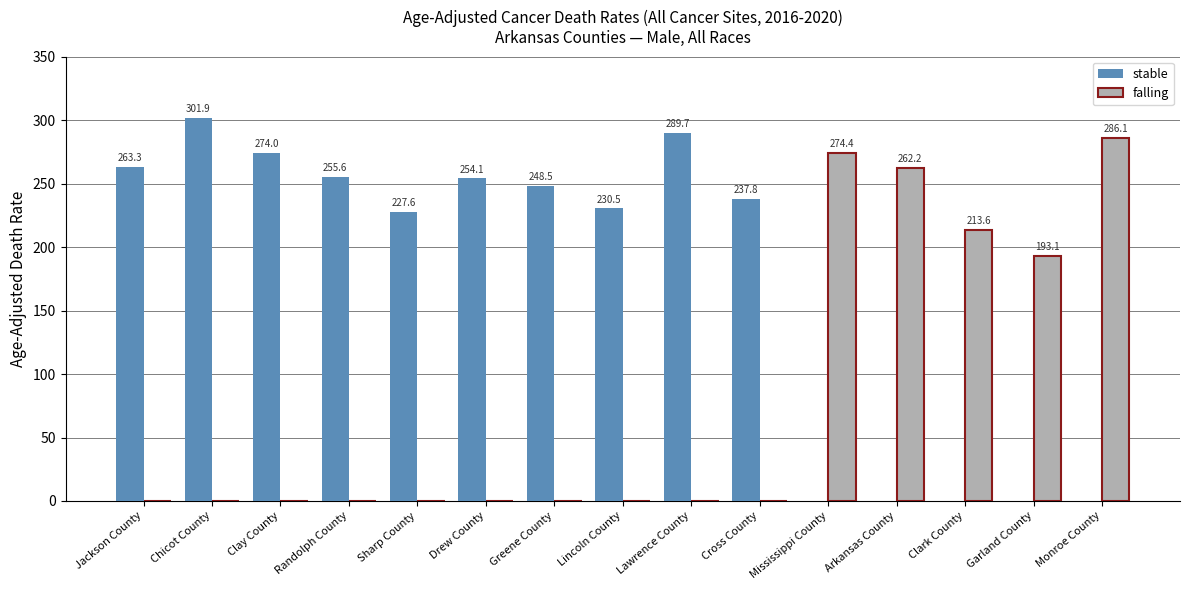

The stable series shows 289.7 at Lawrence County. True or false?

True